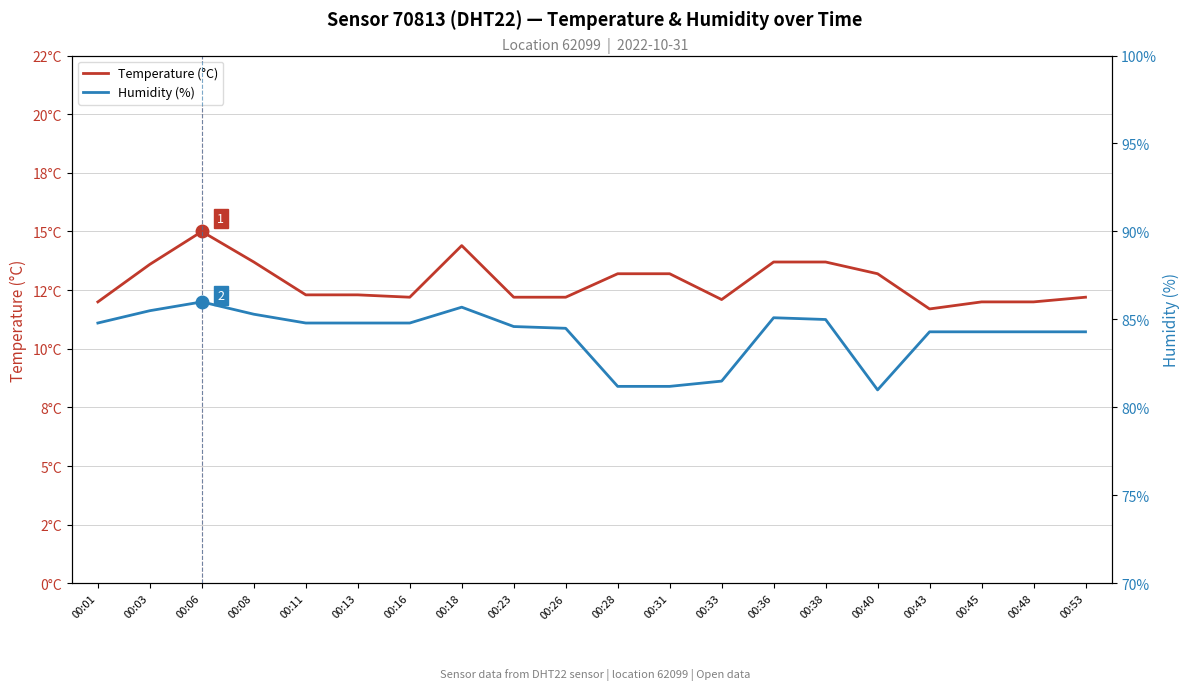

How many data points in Temperature (°C) are above 12?

16